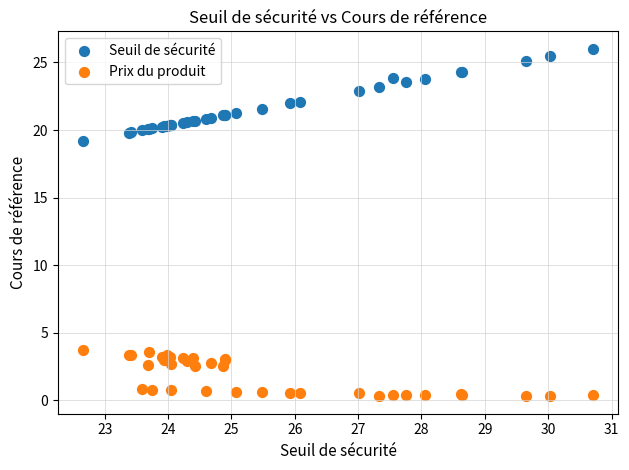

Which series contains the lowest Y value?

Prix du produit